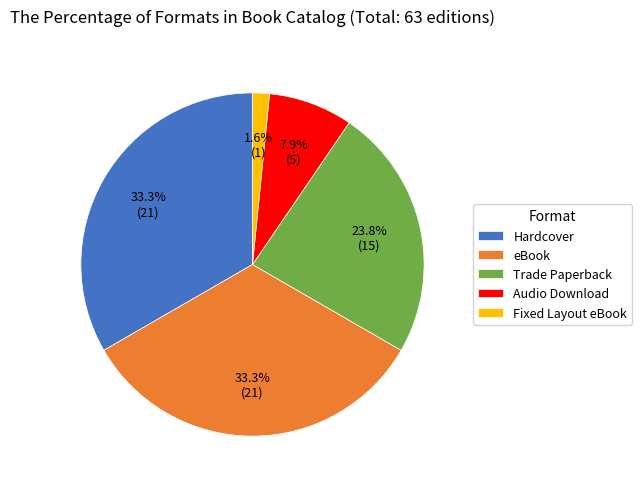

Which has a higher value, eBook or Fixed Layout eBook?

eBook